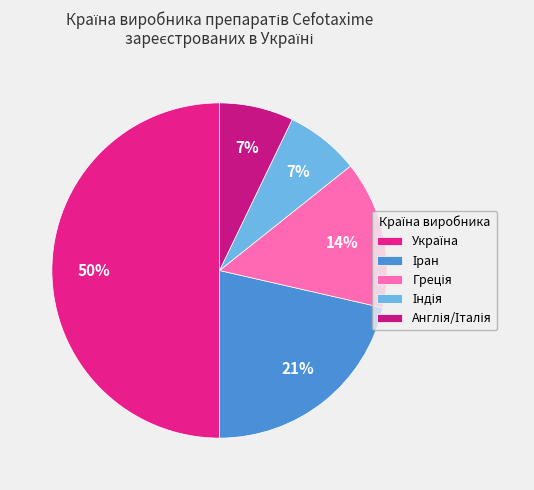

Does Іран represent more than half of the total?

No